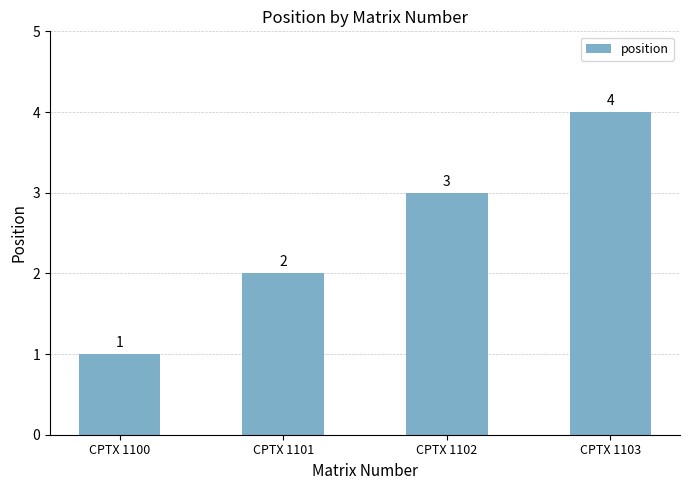

What is the change in value from CPTX 1101 to CPTX 1102?

+1